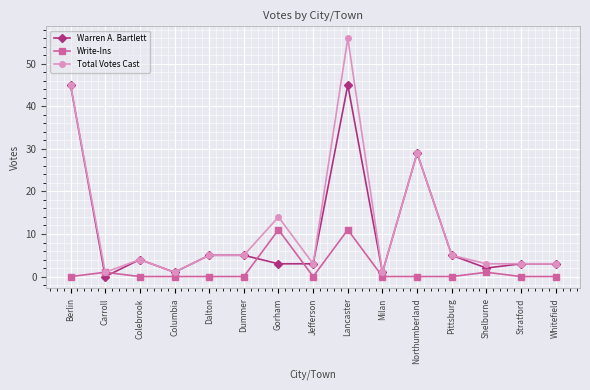

The Total Votes Cast series shows 3 at Shelburne. True or false?

True